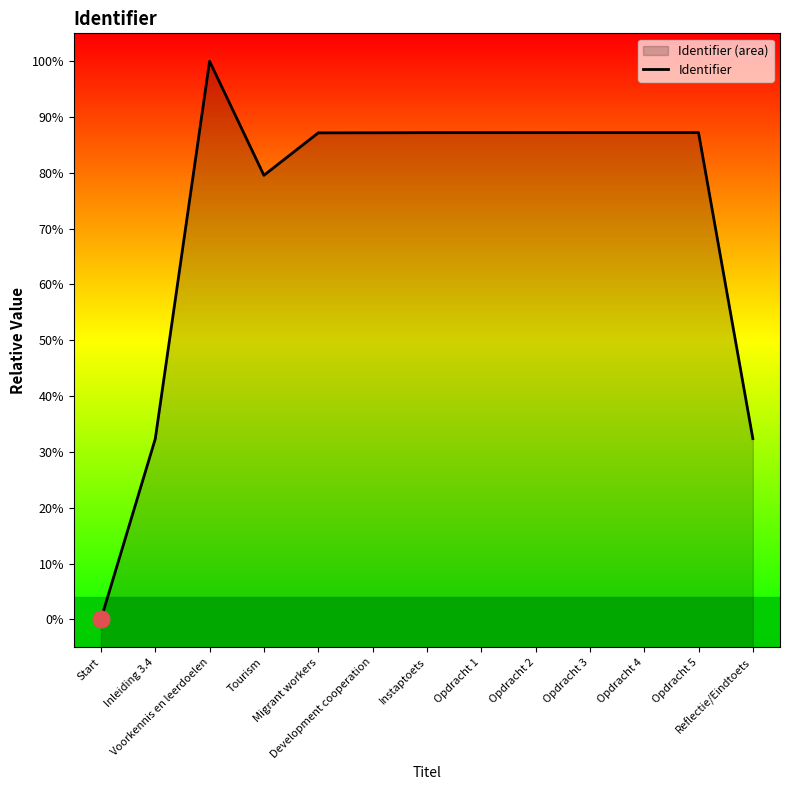

What position from the left is Opdracht 4?

11